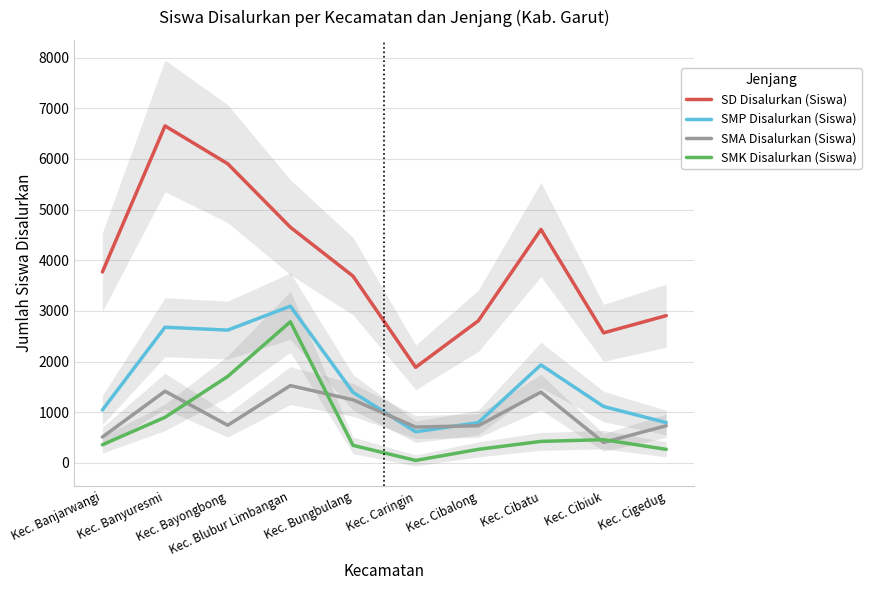

How many lines are shown in the chart?

4